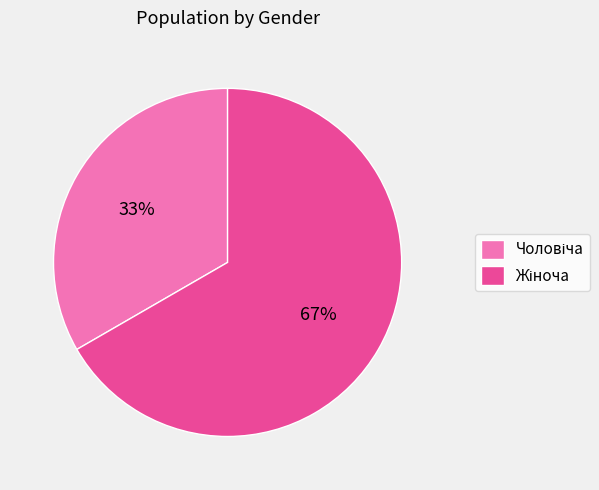

To the nearest percent, what is the average slice percentage?

50%